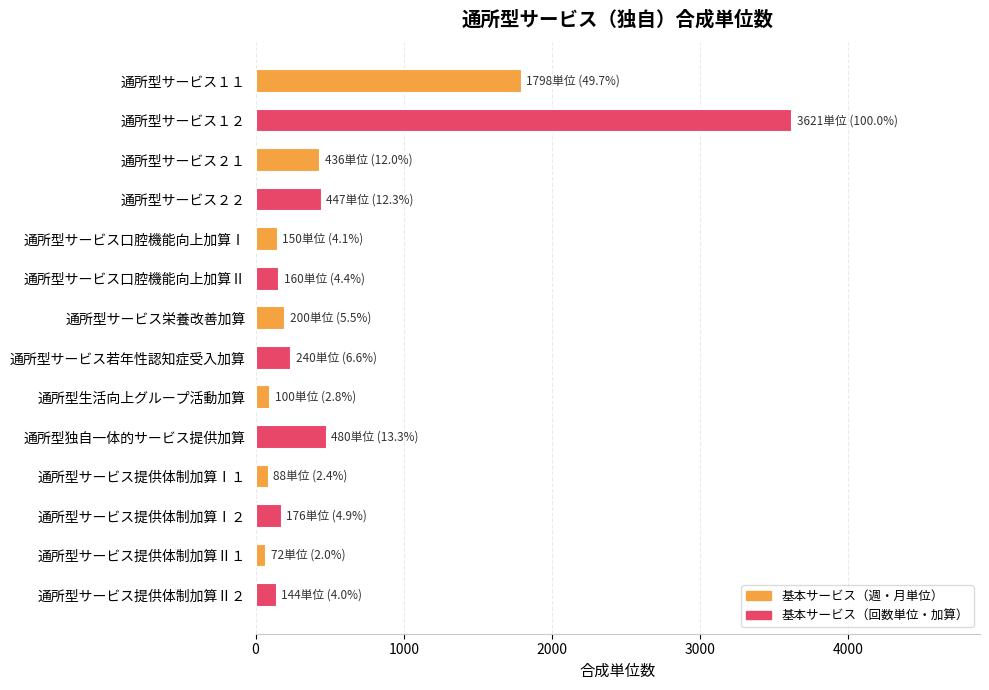

Read the value at 通所型サービス口腔機能向上加算Ⅱ.

160